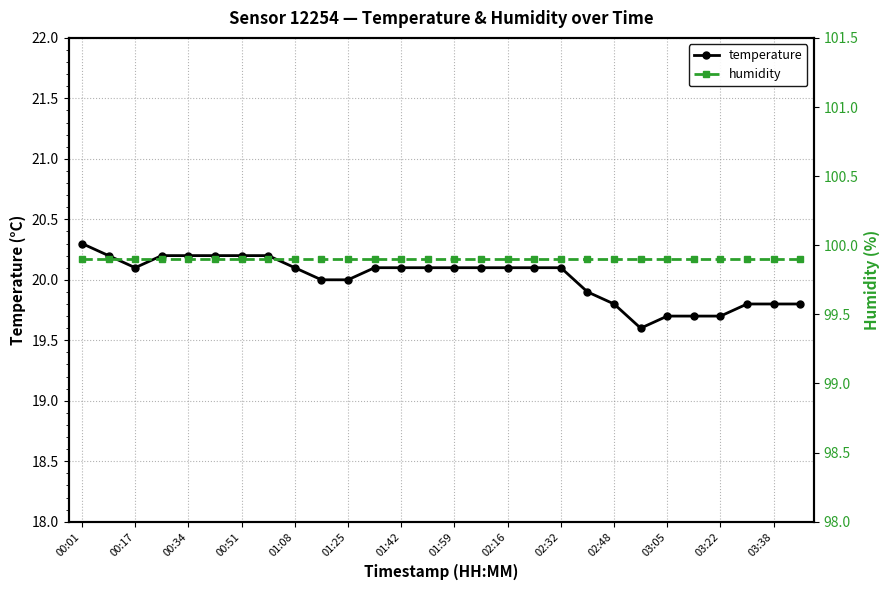

Does the chart display data point markers on the line(s)?

Yes